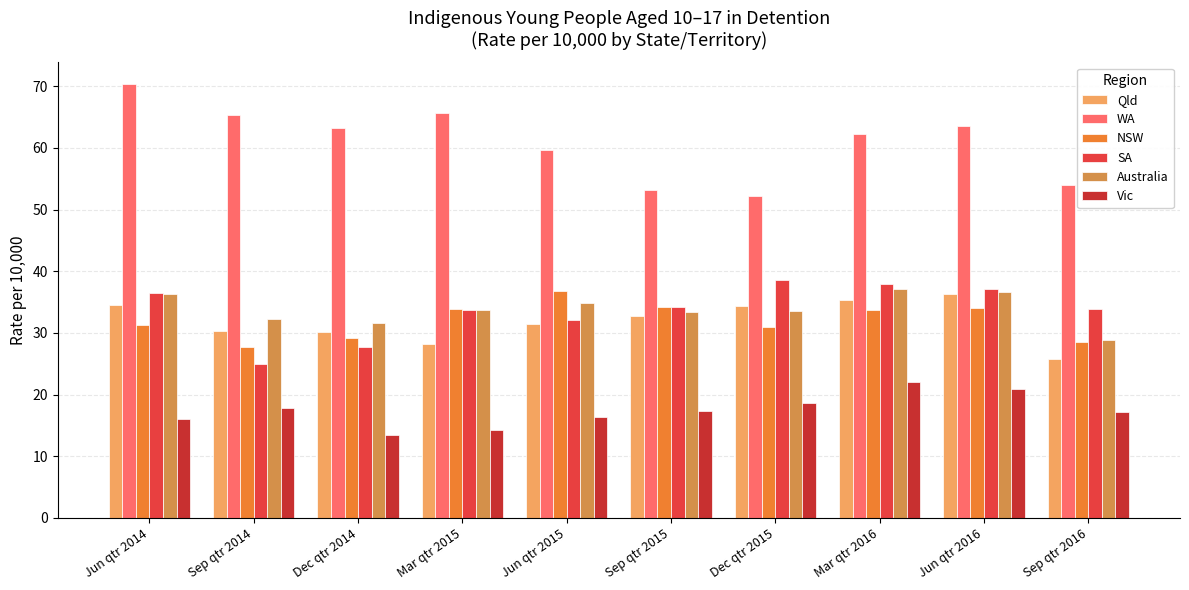

What is the value of the Vic bar at the 9th from the left?

20.9